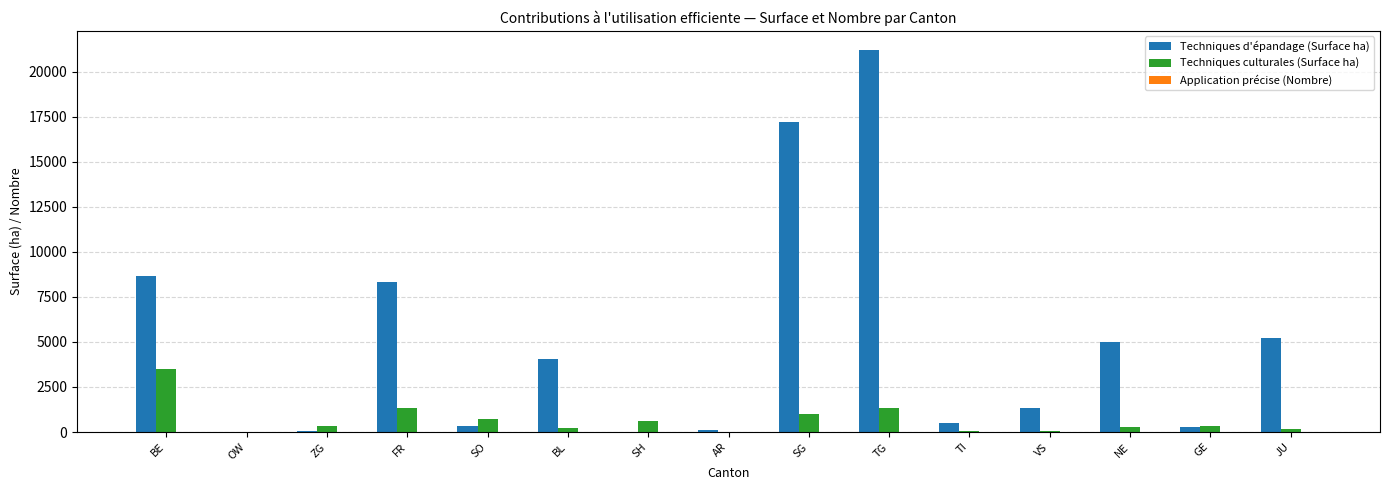

At which label does Techniques d'épandage (Surface ha) reach its peak?

TG